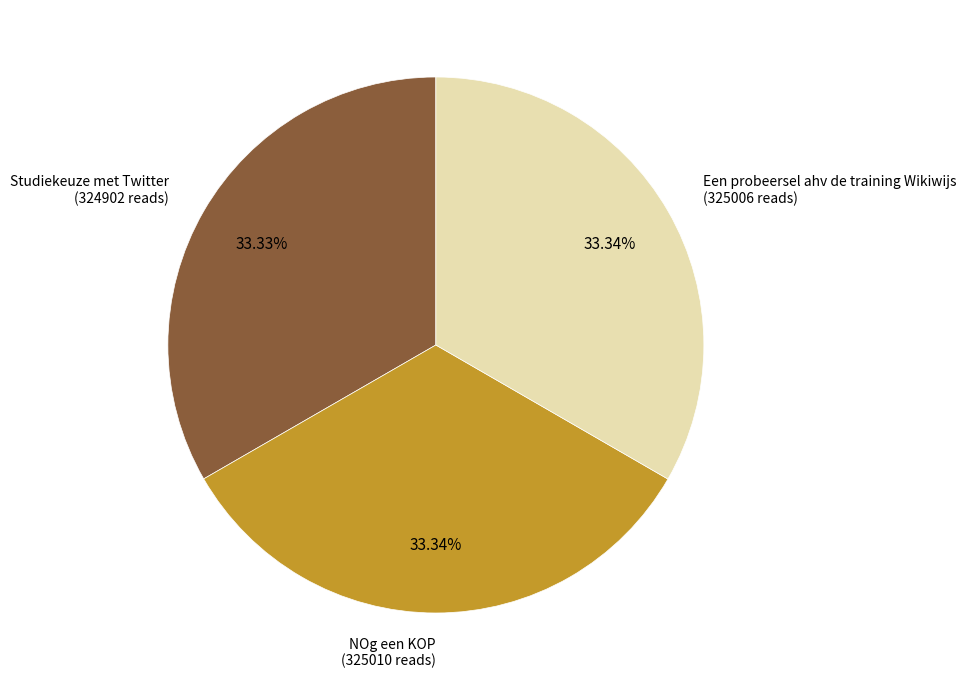

Is there a majority slice in this chart?

No